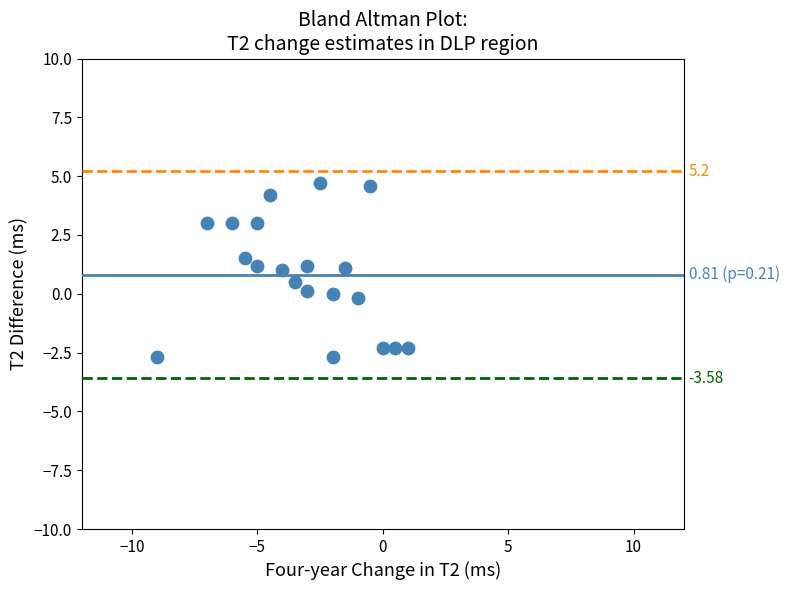

What is the range of Y values (max minus min)?

7.4